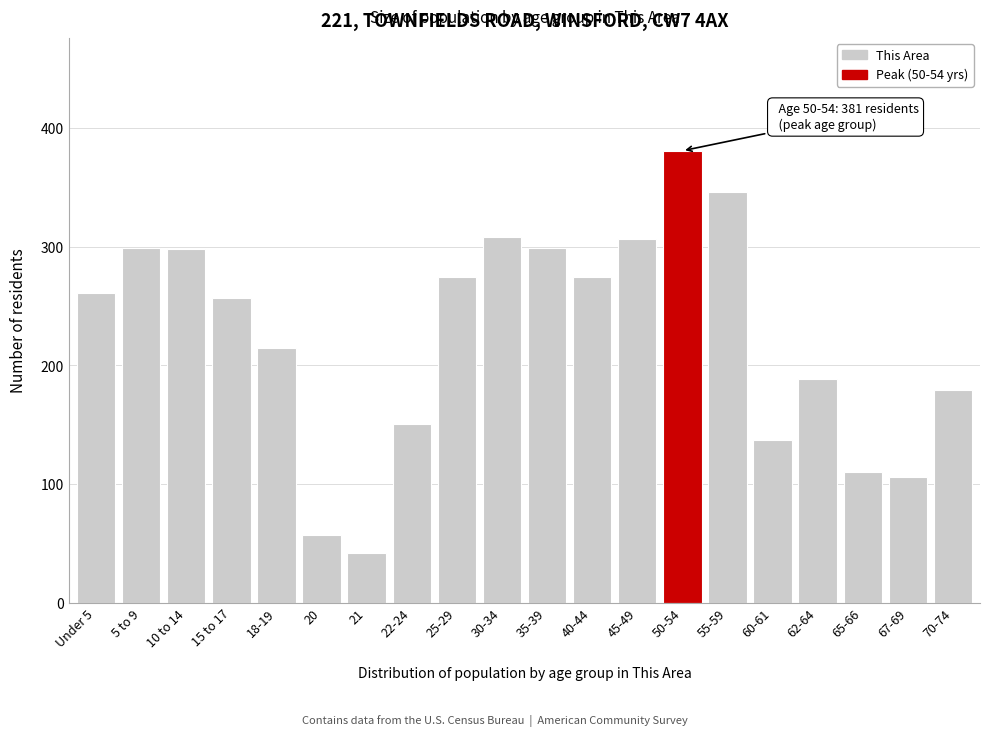

What is the difference between the second highest and second lowest values?

289